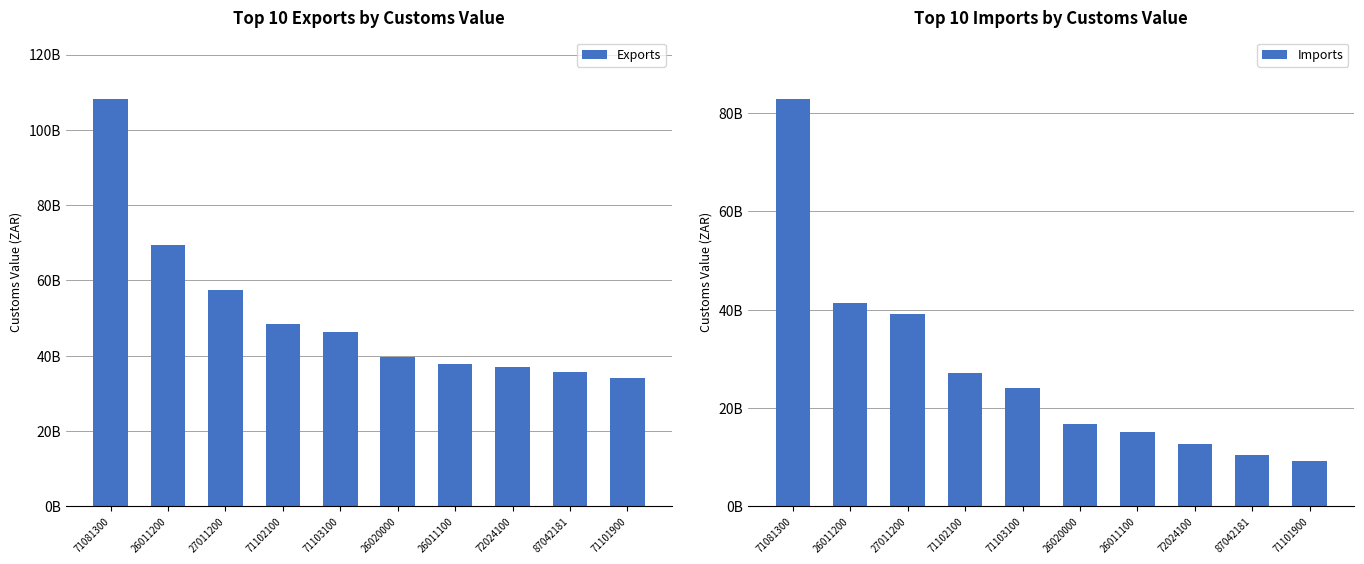

Reading right to left, list all the values displayed in this chart.

Exports: 34105532042.0	35596707811.0	37023565585.0	37889303041.0	39662012314.0	46324887855.0	48404345107.0	57305325963.0	69279359009.0	108290493300.5
Imports: 9248324136.0	10379472734.0	12700992129.0	15097198660.0	16760705874.0	23961919814.0	27062812041.0	39022848663.0	41391798205.0	82962493543.0